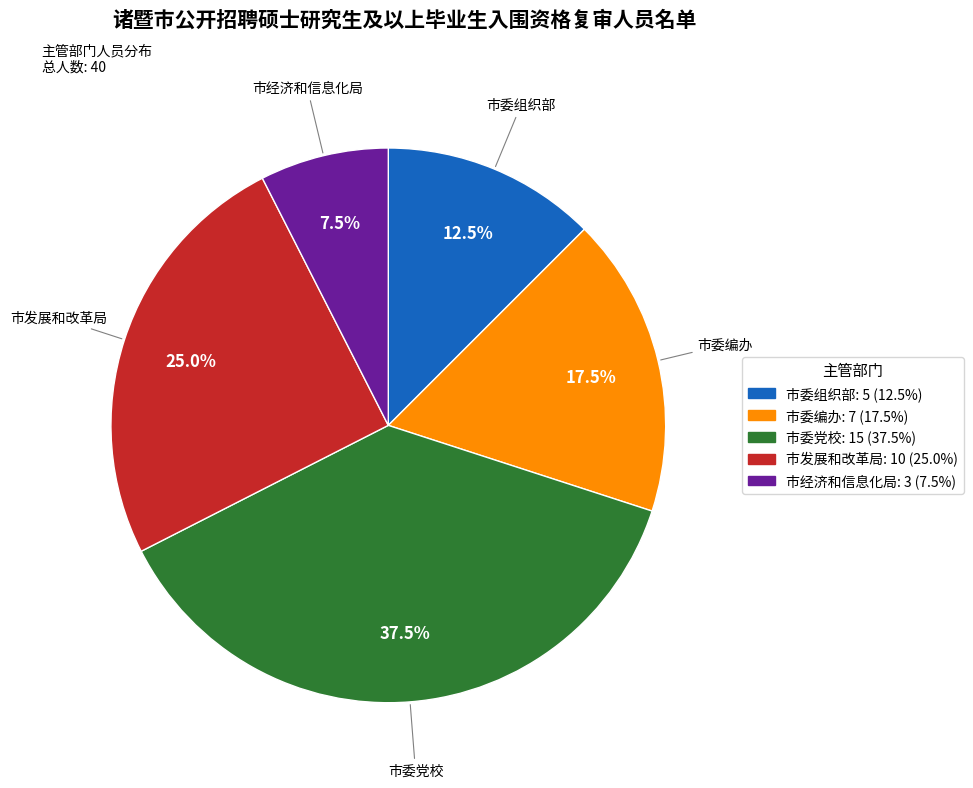

To the nearest percent, what is the average slice percentage?

20%